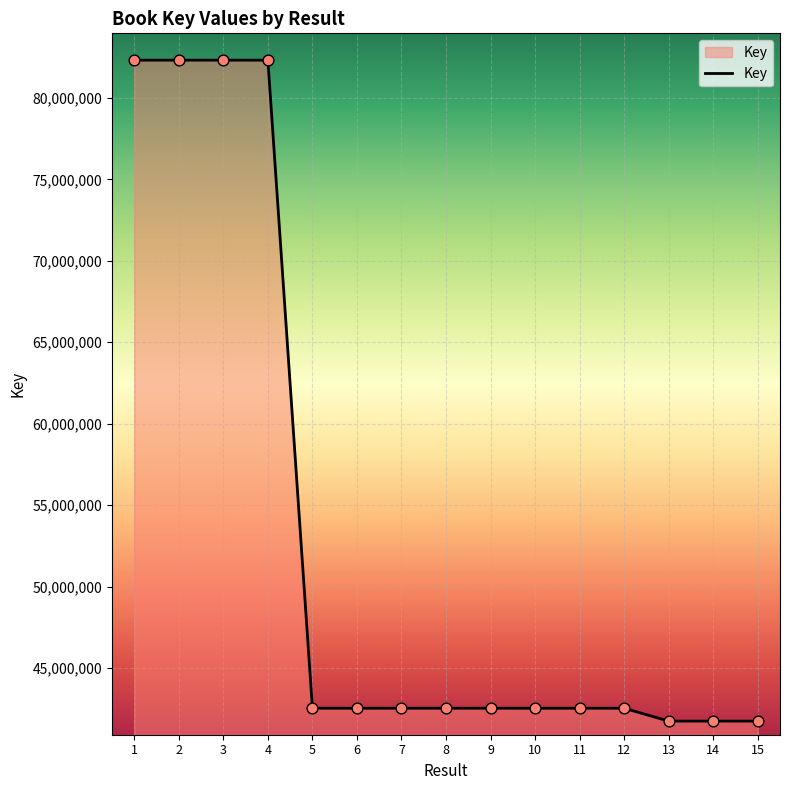

What is the change in value from 1 to 3?

-224